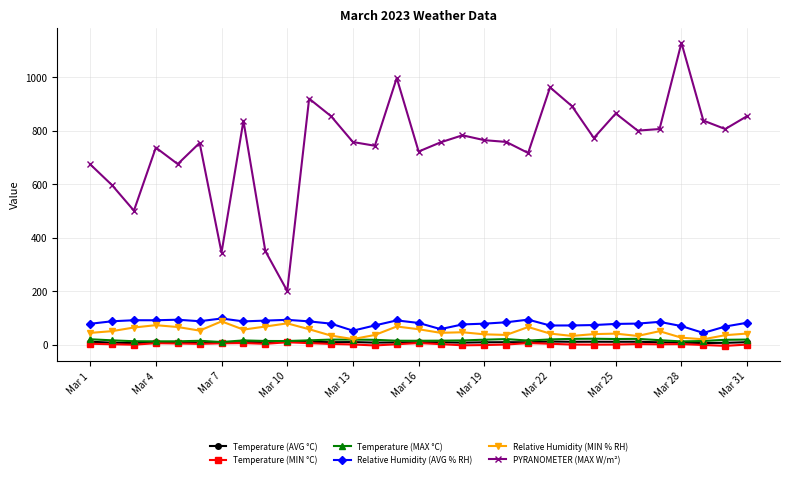

What is the value of the Temperature (MAX °C) point at the 1st from the left?

20.2